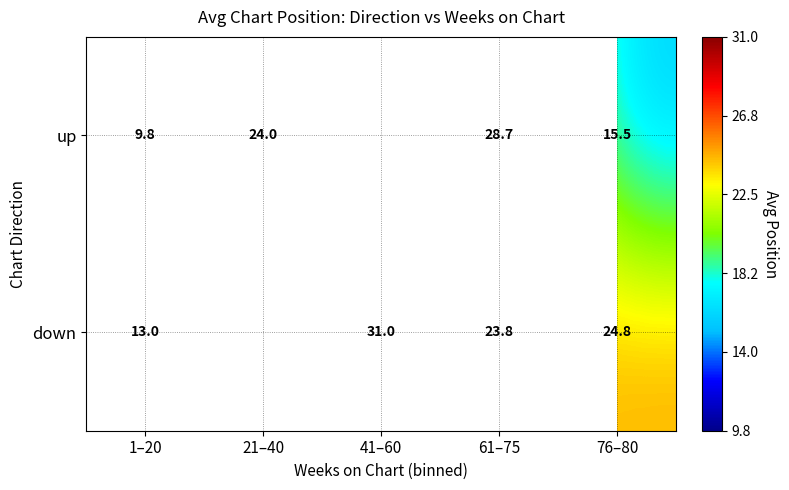

At how many categories does at least one series exceed 23?

4